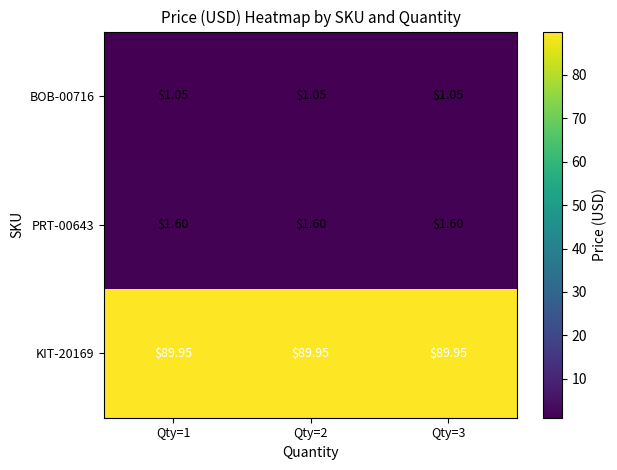

Between Qty=2 and Qty=1, which is larger?

Qty=2